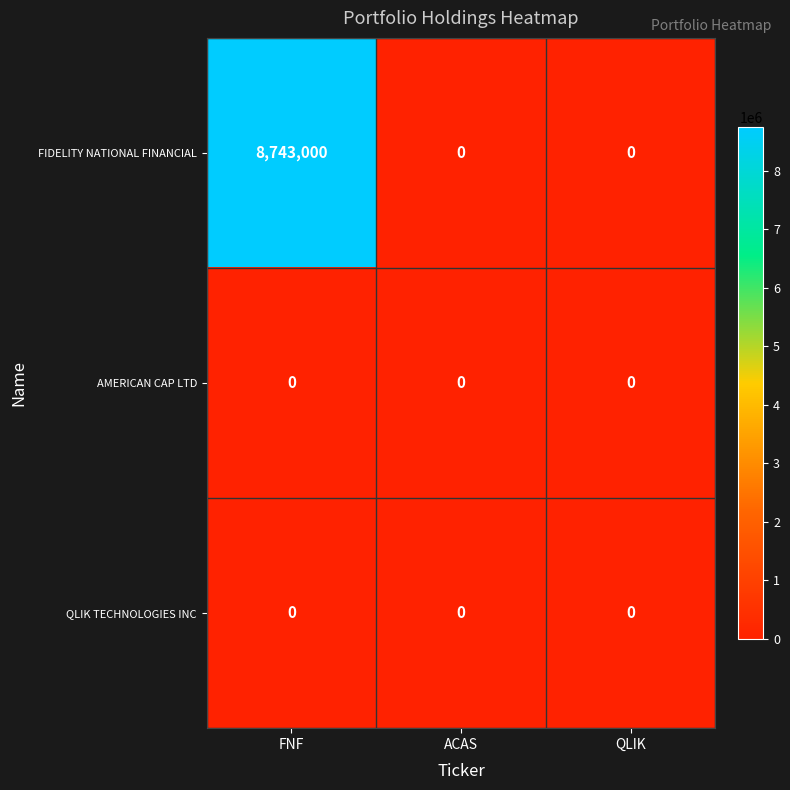

Which series has the largest range (max minus min)?

FIDELITY NATIONAL FINANCIAL